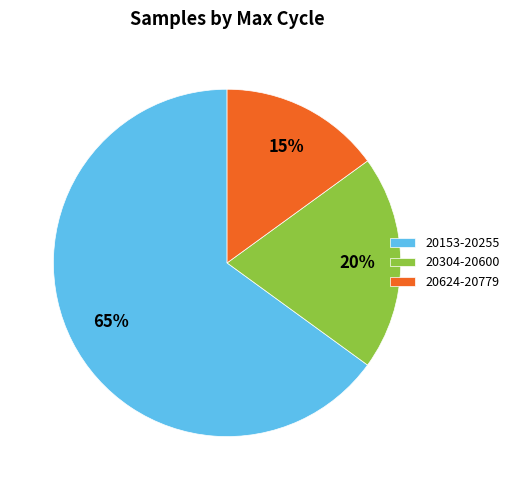

To the nearest percent, what is the average slice percentage?

33%